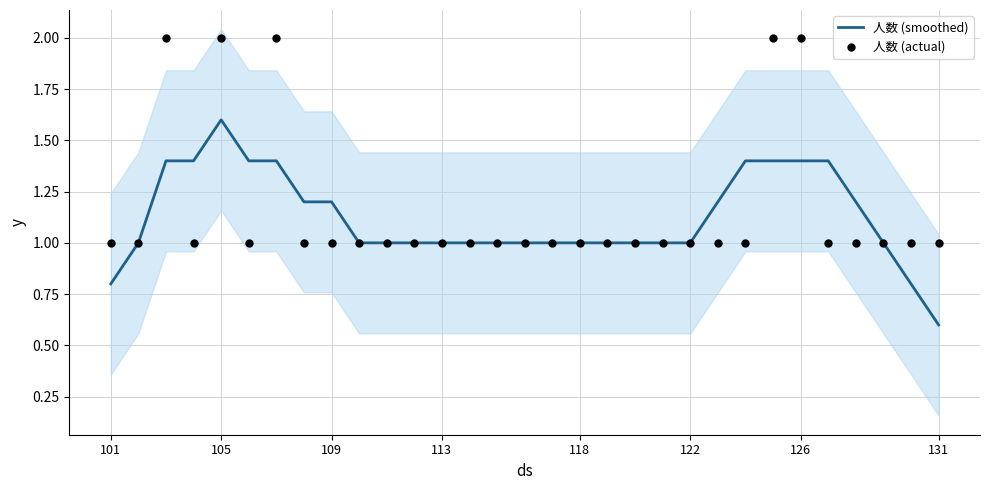

Which series reaches the minimum Y coordinate?

人数 (smoothed)